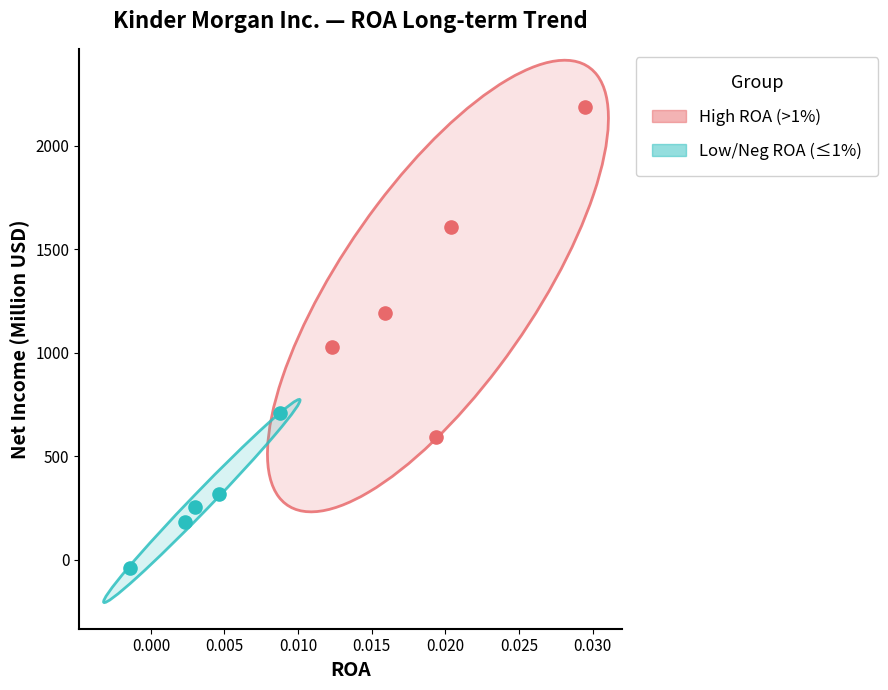

Which series reaches the minimum Y coordinate?

Low/Neg ROA (≤1%)